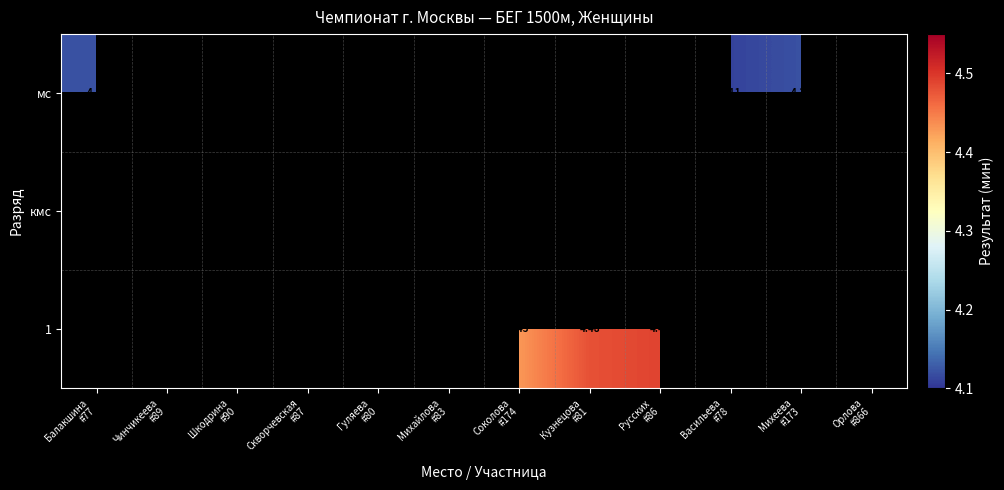

Is it true that 1 equals 4.5 at Русских #86?

True